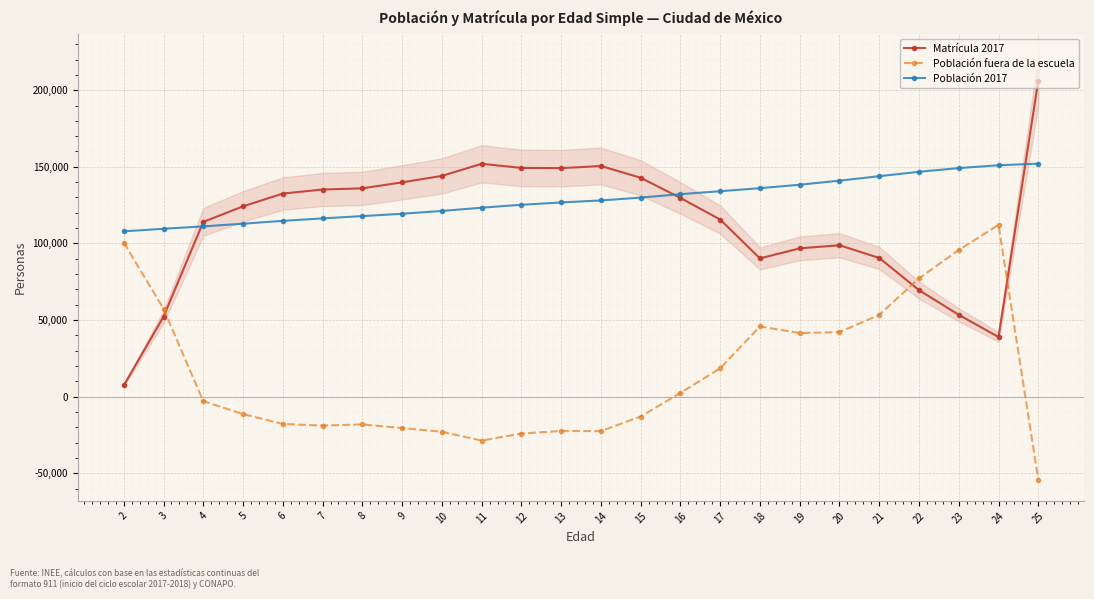

At which label does Población 2017 reach its peak?

25